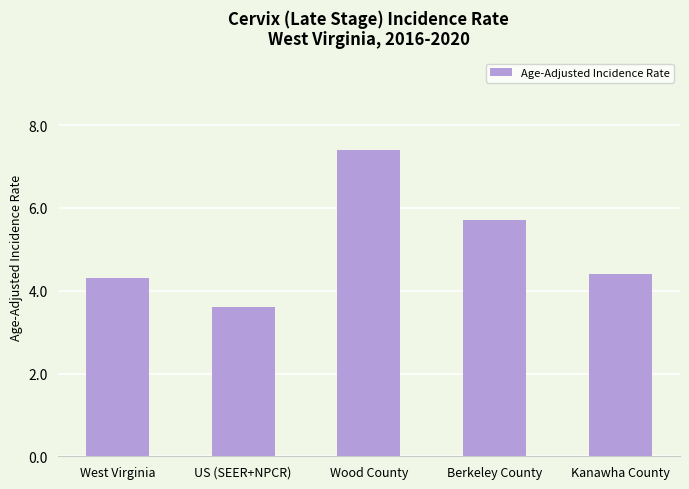

True or false: the data shows 7.1 at Kanawha County.

False